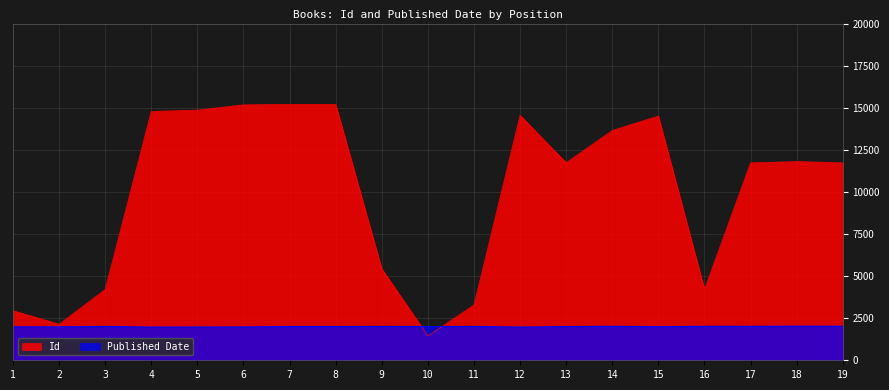

What is the maximum value shown in the chart?

15198